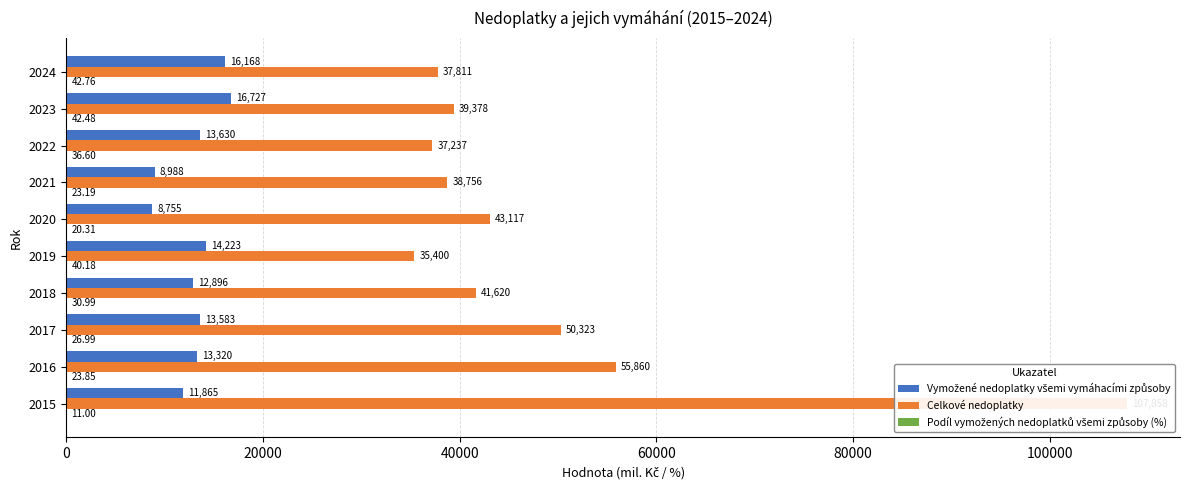

Read the Podíl vymožených nedoplatků všemi způsoby (%) value at 2023.

42.5